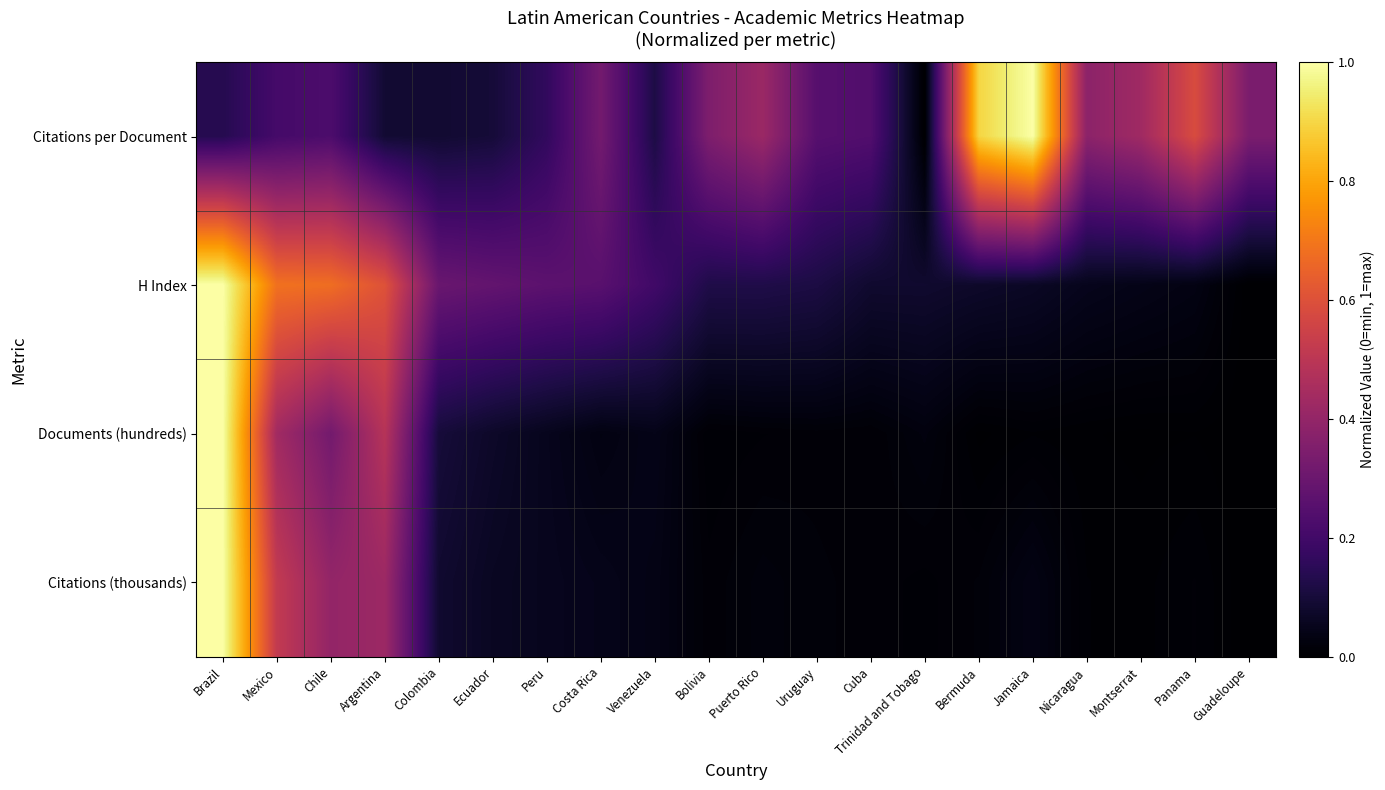

Which has a higher value, Mexico or Costa Rica?

Costa Rica